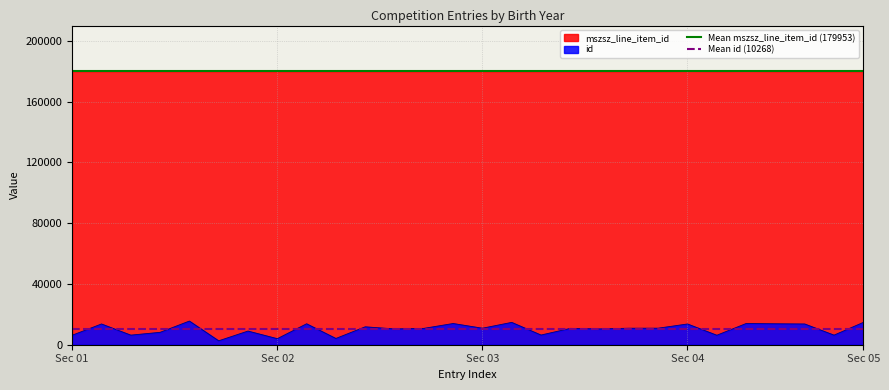

What is the maximum value for id?

15577